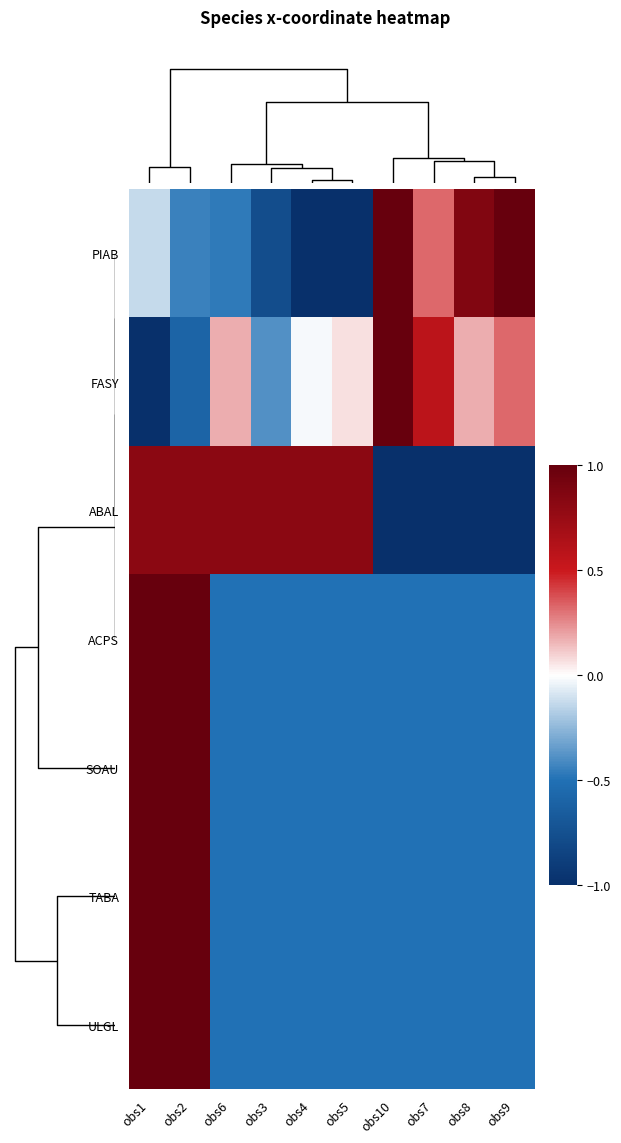

Reading left to right, what are all the values shown in this chart?

PIAB: obs1=-0.1	obs2=-0.4	obs6=-0.5	obs3=-0.8	obs4=-1.0	obs5=-1.0	obs10=1.0	obs7=0.3	obs8=0.9	obs9=1.0
FASY: obs1=-1.0	obs2=-0.6	obs6=0.2	obs3=-0.4	obs4=-0.0	obs5=0.1	obs10=1.0	obs7=0.6	obs8=0.2	obs9=0.3
ABAL: obs1=0.8	obs2=0.8	obs6=0.8	obs3=0.8	obs4=0.8	obs5=0.8	obs10=-1.0	obs7=-1.0	obs8=-1.0	obs9=-1.0
ACPS: obs1=1.0	obs2=1.0	obs6=-0.5	obs3=-0.5	obs4=-0.5	obs5=-0.5	obs10=-0.5	obs7=-0.5	obs8=-0.5	obs9=-0.5
SOAU: obs1=1.0	obs2=1.0	obs6=-0.5	obs3=-0.5	obs4=-0.5	obs5=-0.5	obs10=-0.5	obs7=-0.5	obs8=-0.5	obs9=-0.5
TABA: obs1=1.0	obs2=1.0	obs6=-0.5	obs3=-0.5	obs4=-0.5	obs5=-0.5	obs10=-0.5	obs7=-0.5	obs8=-0.5	obs9=-0.5
ULGL: obs1=1.0	obs2=1.0	obs6=-0.5	obs3=-0.5	obs4=-0.5	obs5=-0.5	obs10=-0.5	obs7=-0.5	obs8=-0.5	obs9=-0.5